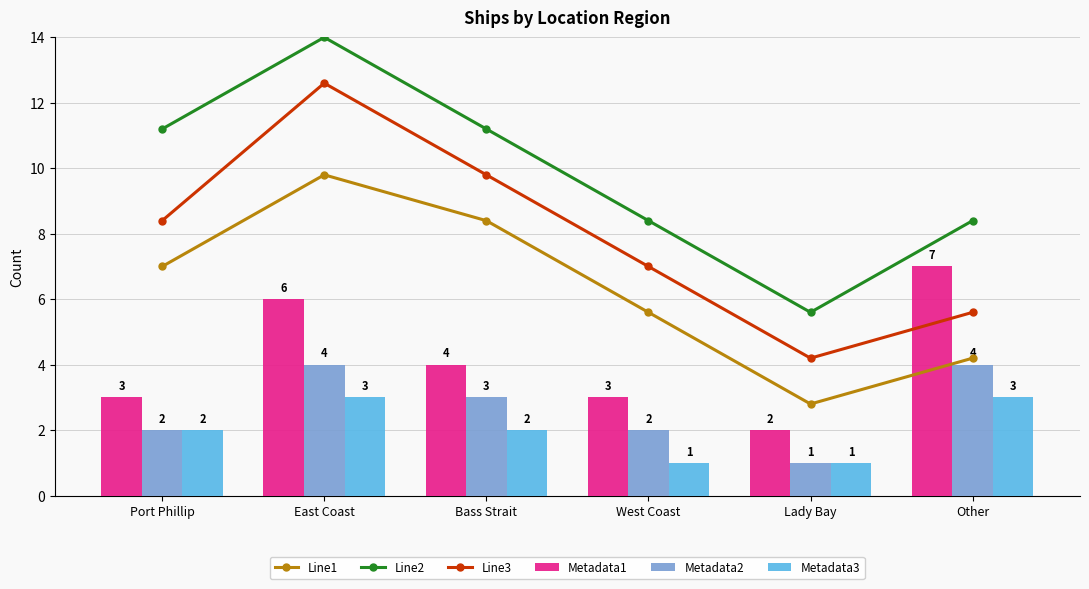

True or false: Line1 and Line2 cross at least once.

False